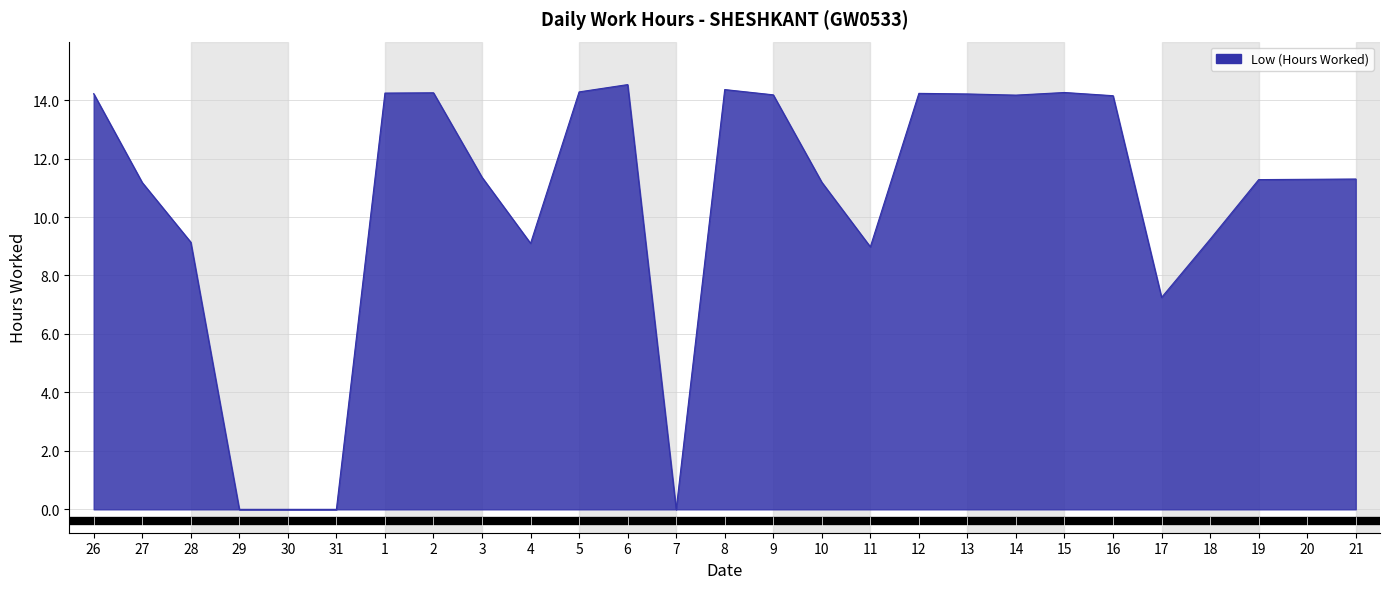

How many series are shown in this chart?

1